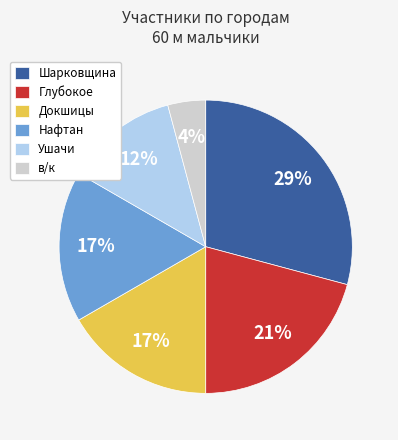

Which has a higher value, Шарковщина or в/к?

Шарковщина